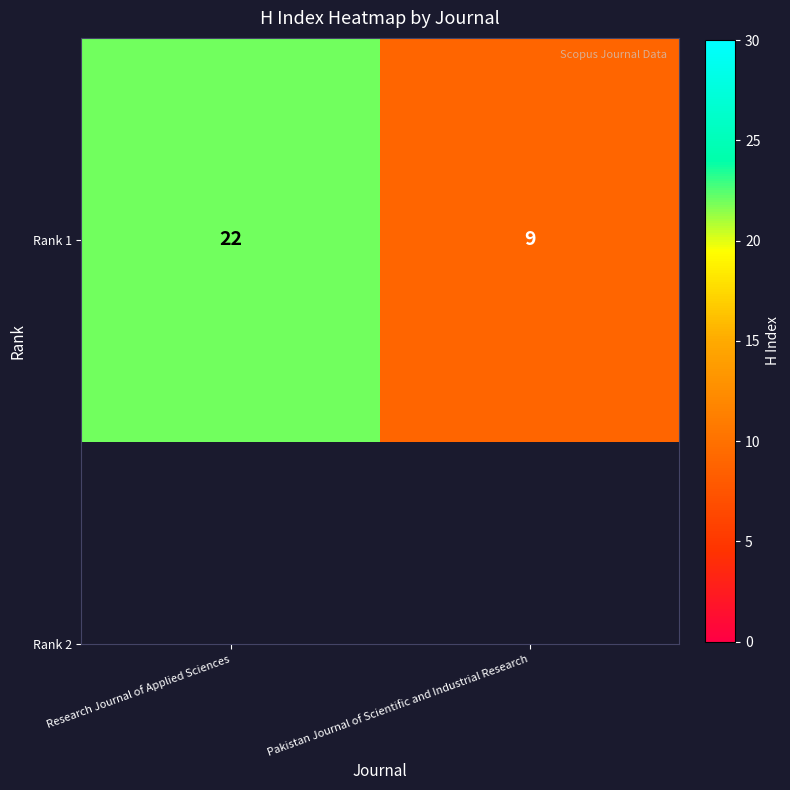

What is the approximate value at Research Journal of Applied Sciences, to the nearest 10?

20